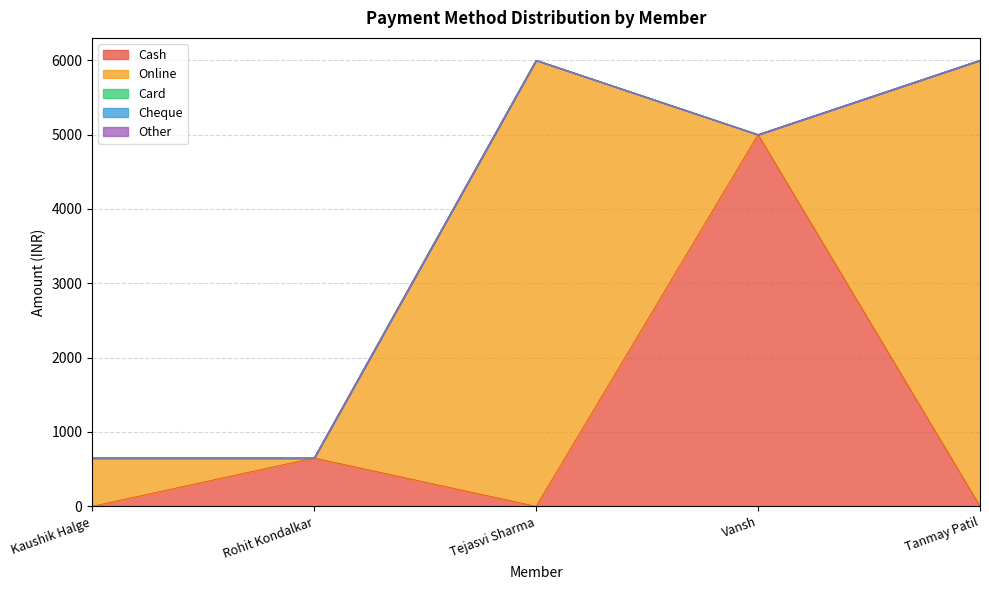

What is the difference between the maximum and minimum values in the Cash series?

5000